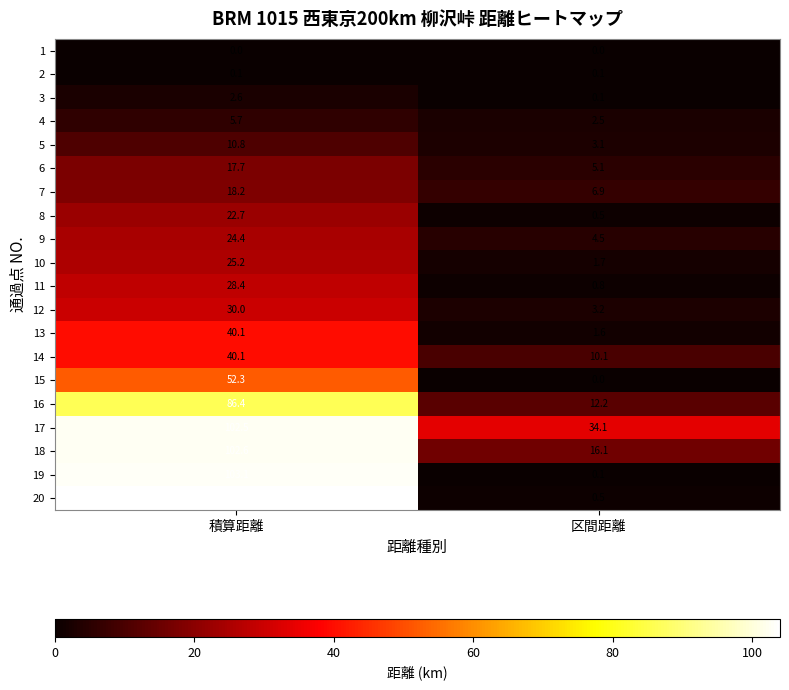

At which label does 7 reach its minimum?

区間距離